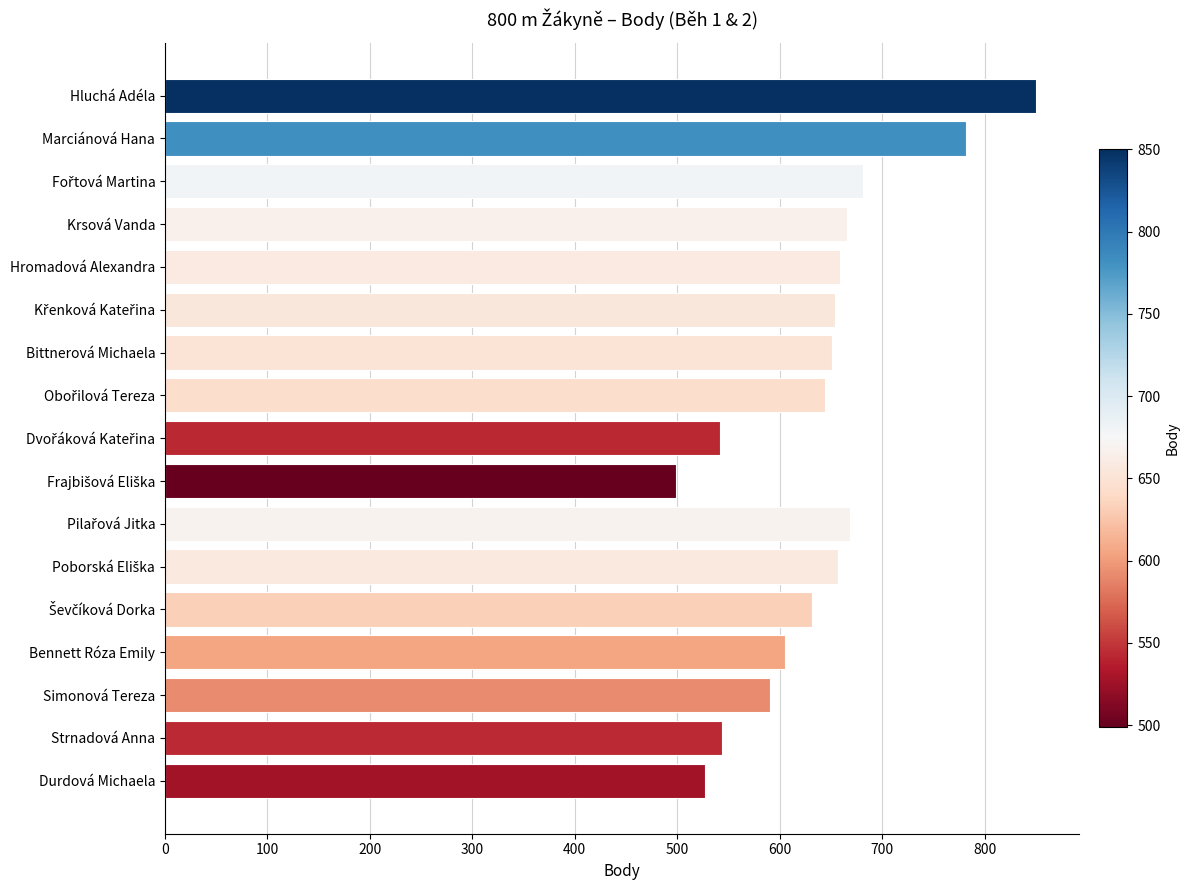

What is the minimum value shown in the chart?

499